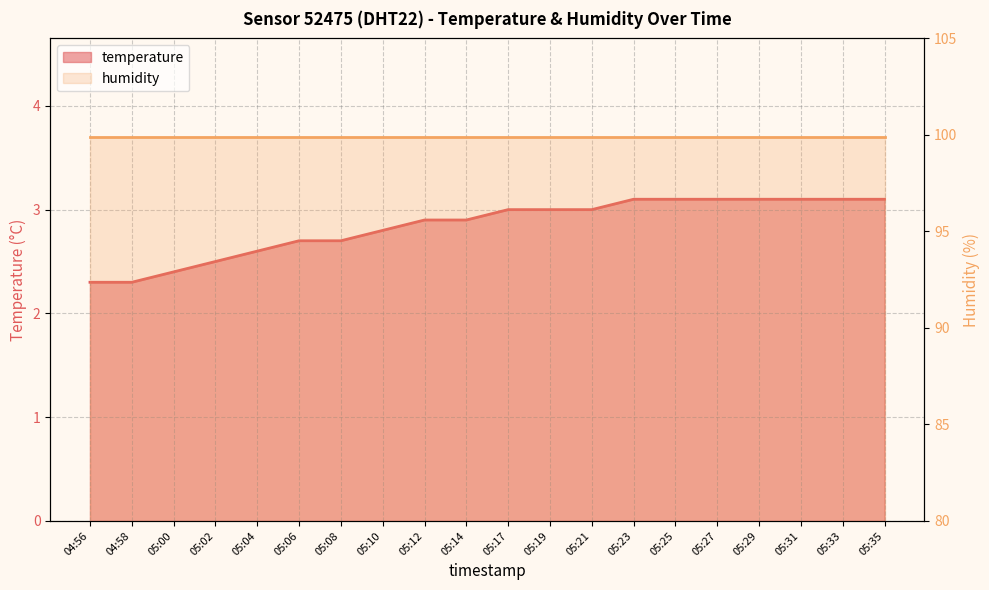

What is the value of the 4th point from the left?

2.5